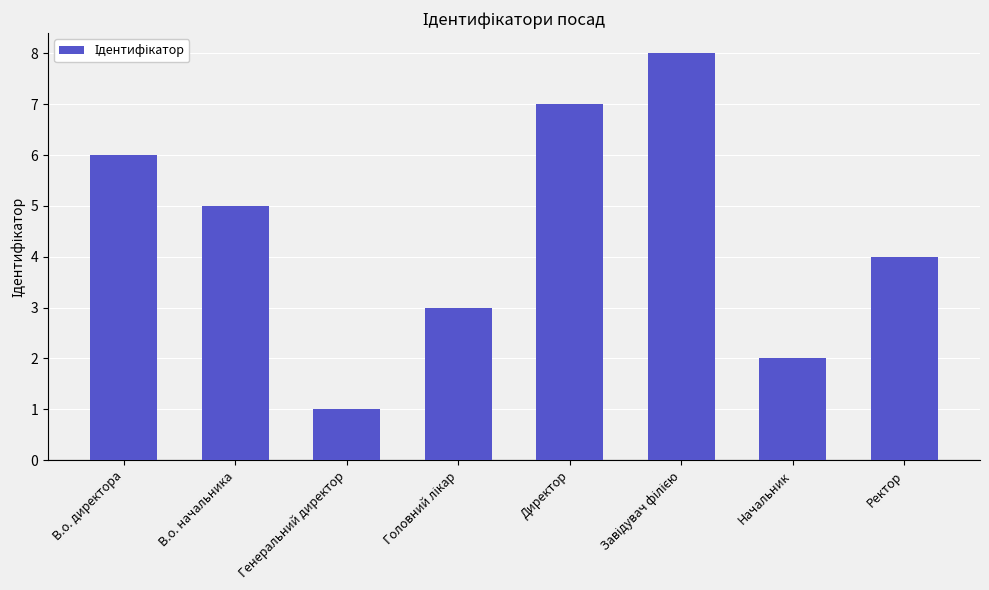

True or false: the data shows 8 at В.о. директора.

False